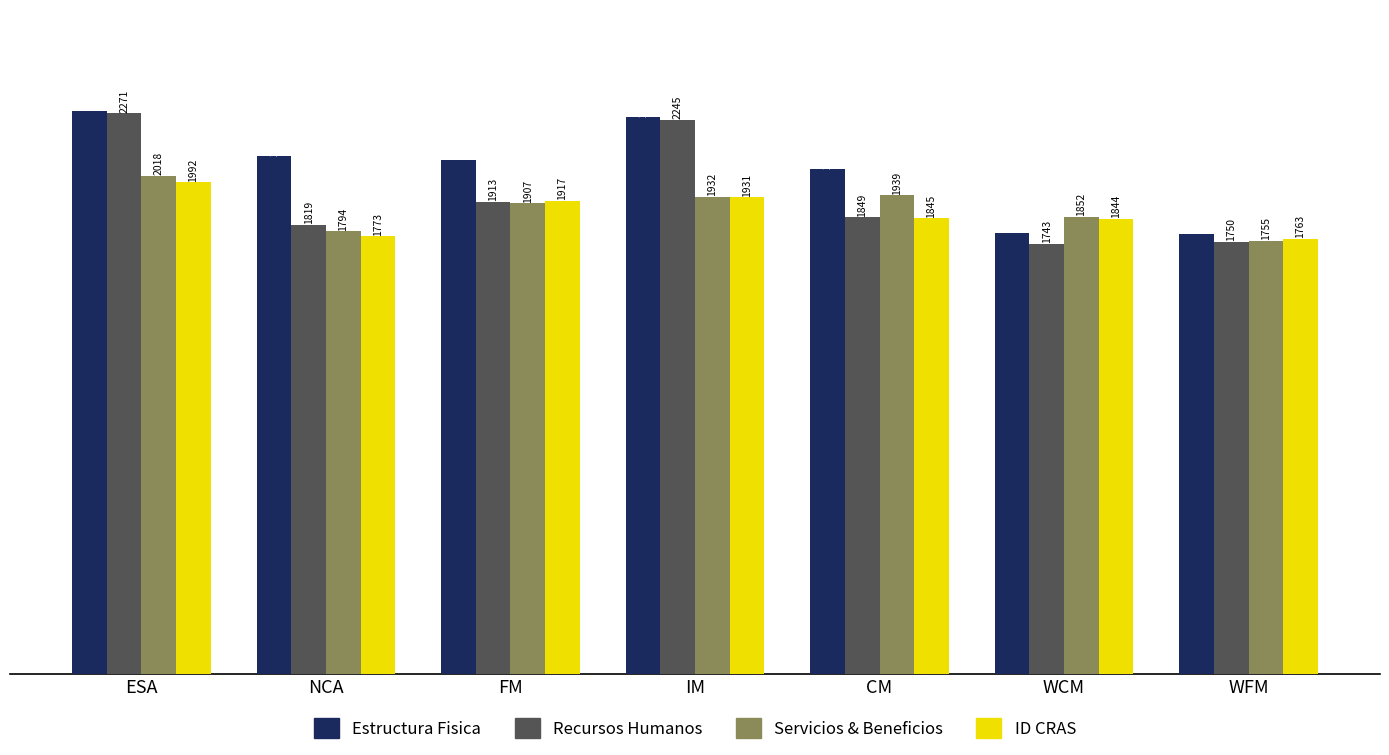

How many data points in Recursos Humanos are less than 1849?

3